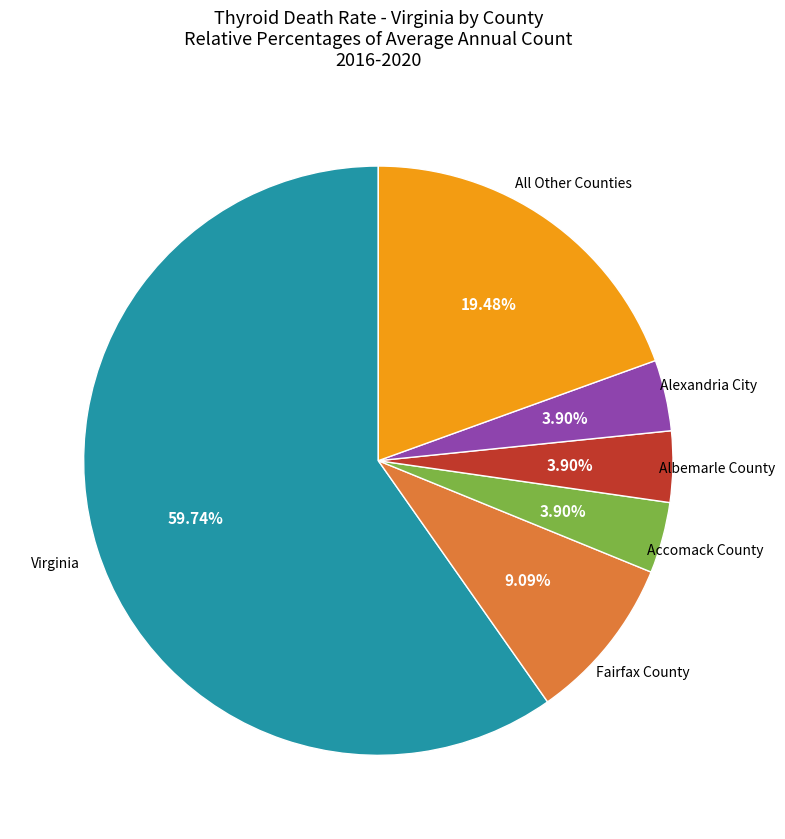

Is there any slice that represents more than half of the pie?

Yes